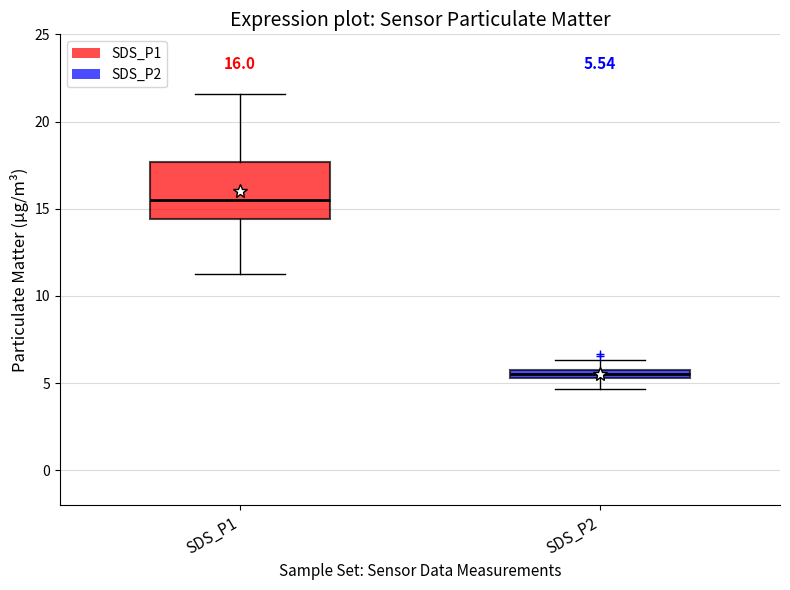

Which box has the lowest median line?

SDS_P2